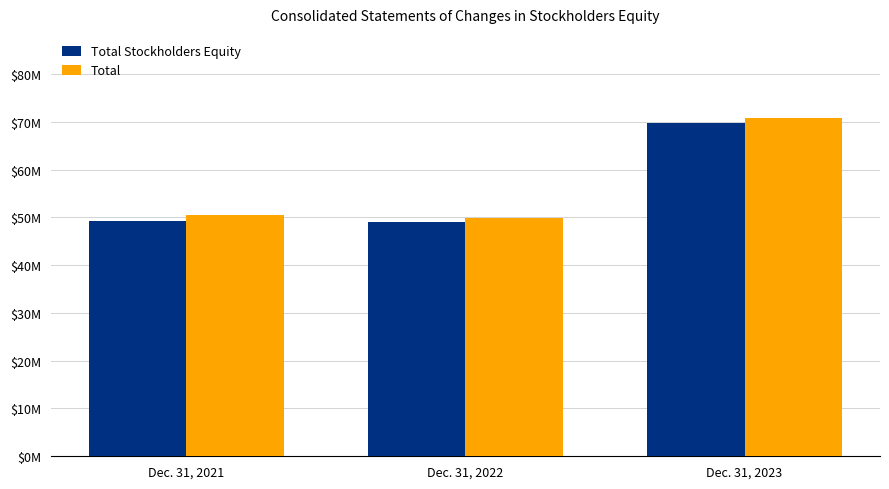

At which label does Total reach its minimum?

Dec. 31, 2022